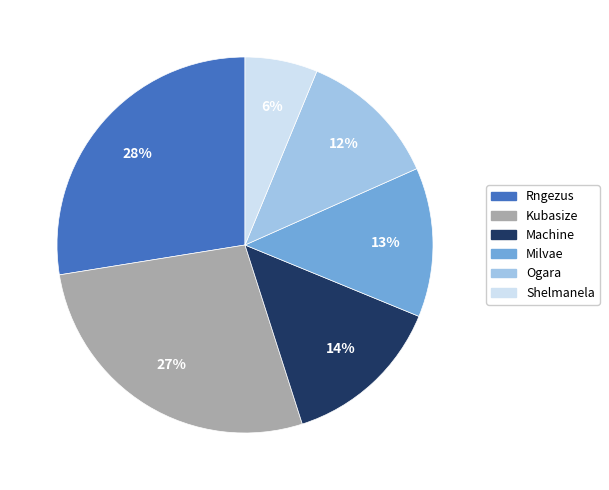

Is it true that Shelmanela is 6% of the pie?

True